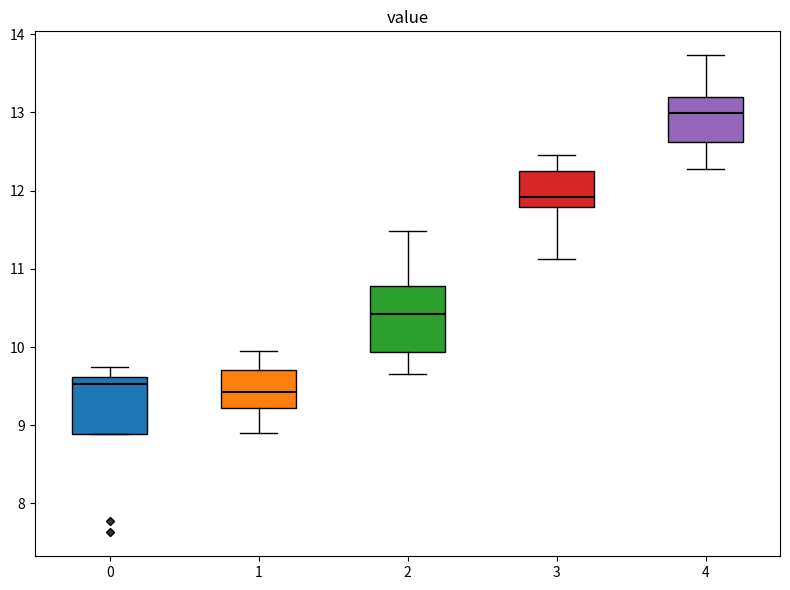

Where is the upper edge of the box at x = 0 on the y-axis? The values are not printed on the chart, so give them approximately, as read against the axis.

9.6